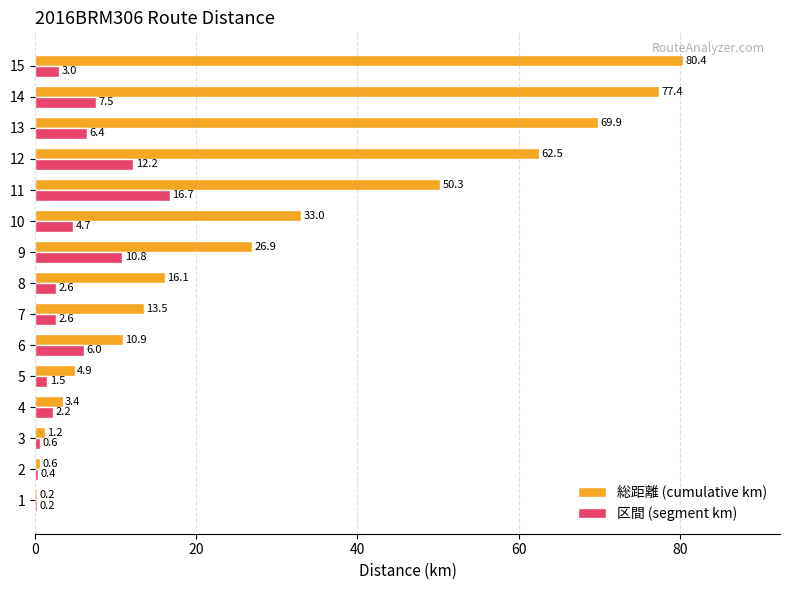

Count the number of categories in the chart.

15